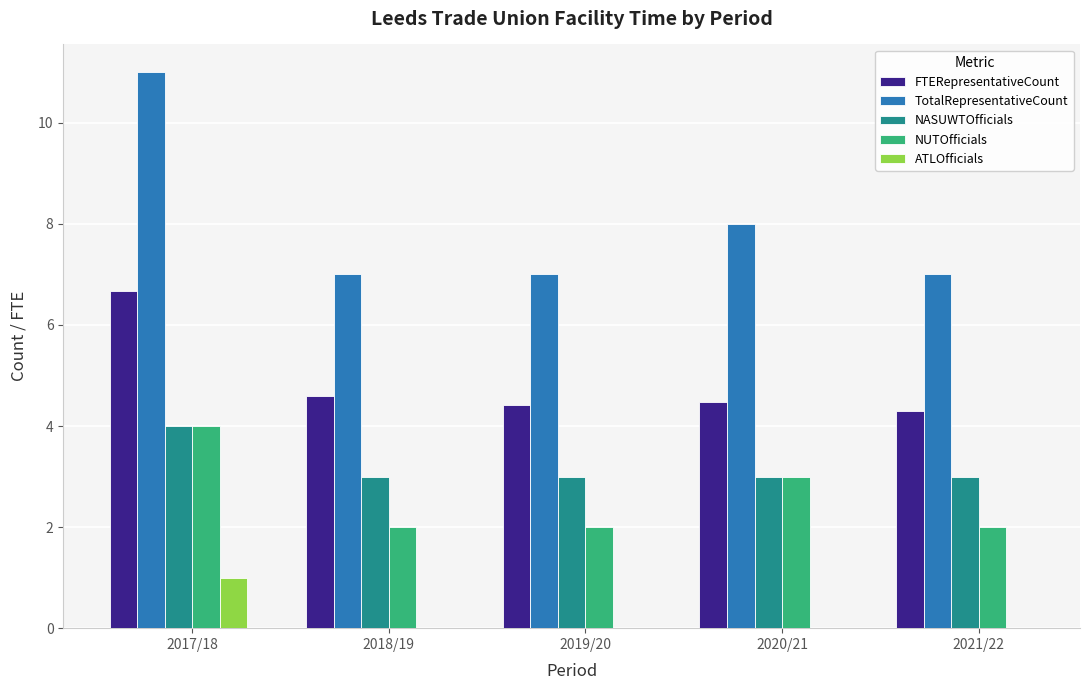

Which series changed the most between 2017/18 and 2020/21?

TotalRepresentativeCount